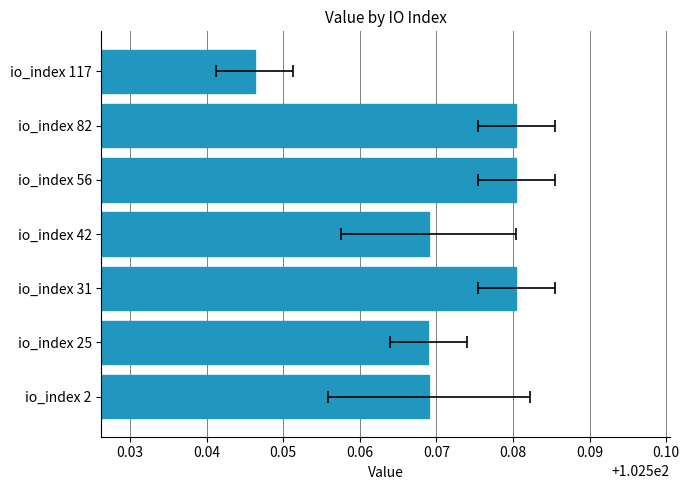

True or false: the data shows 102.6 at io_index 25.

True